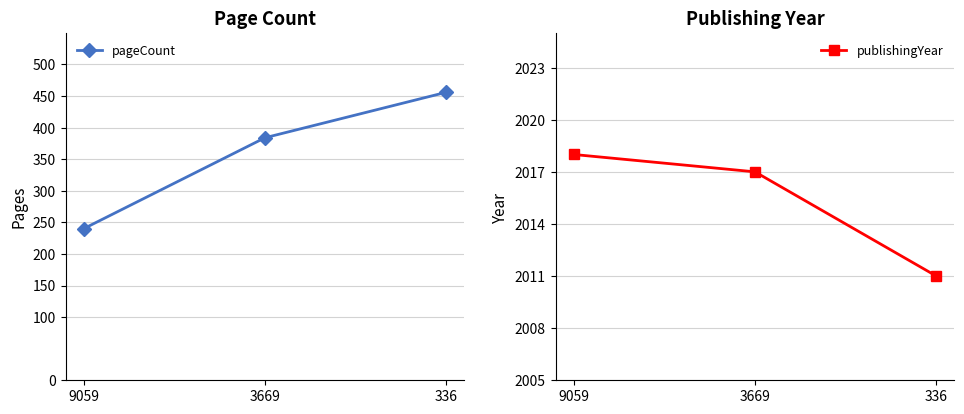

What is the difference between the pageCount values at 3669 and 336?

72